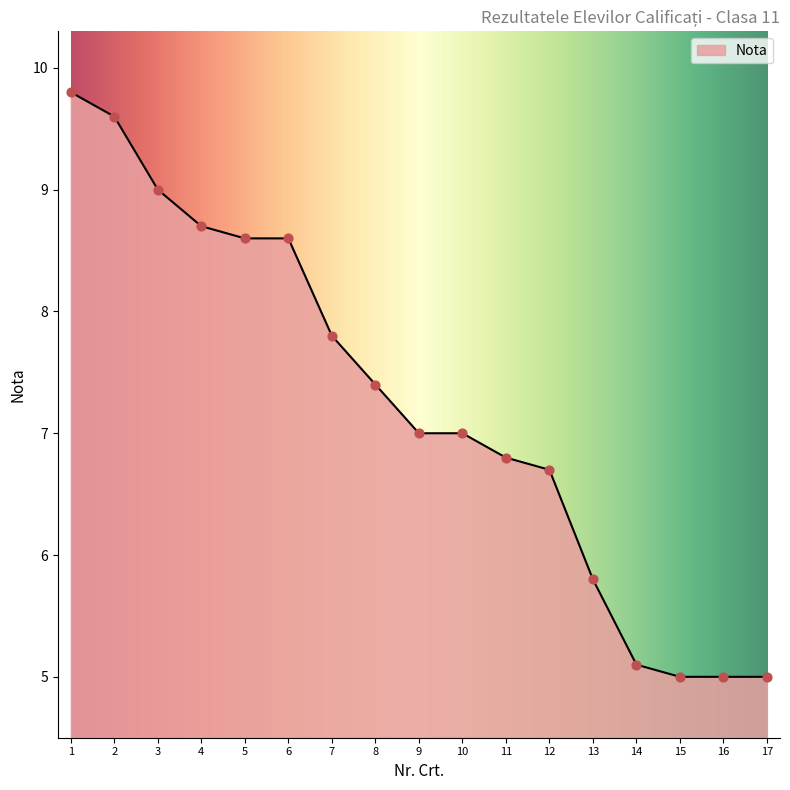

What is the change in value from 8 to 10?

-0.4